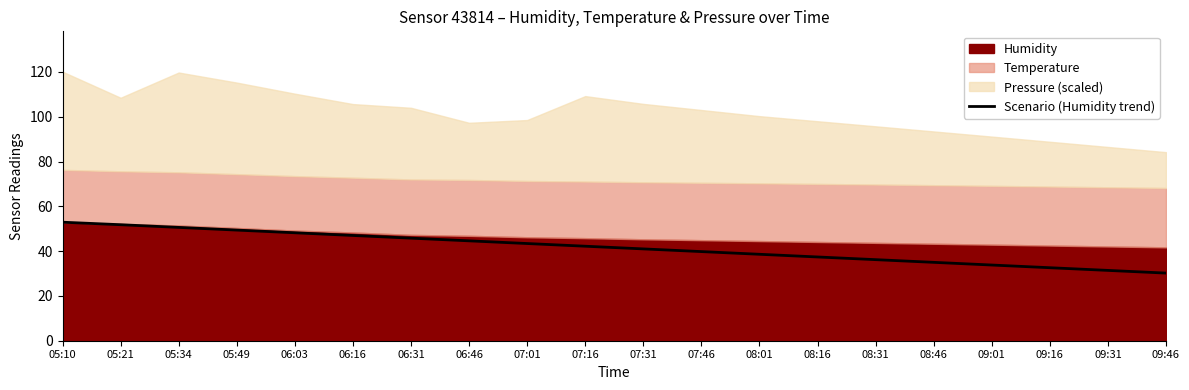

Is it true that Scenario (Humidity trend) equals 19.6 at 09:46?

False